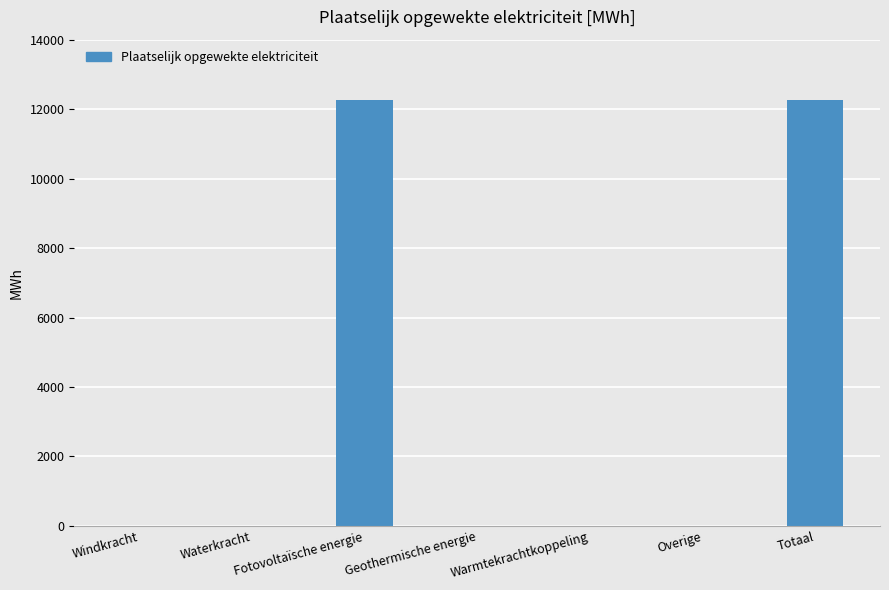

True or false: the data shows 5587.3 at Warmtekrachtkoppeling.

False